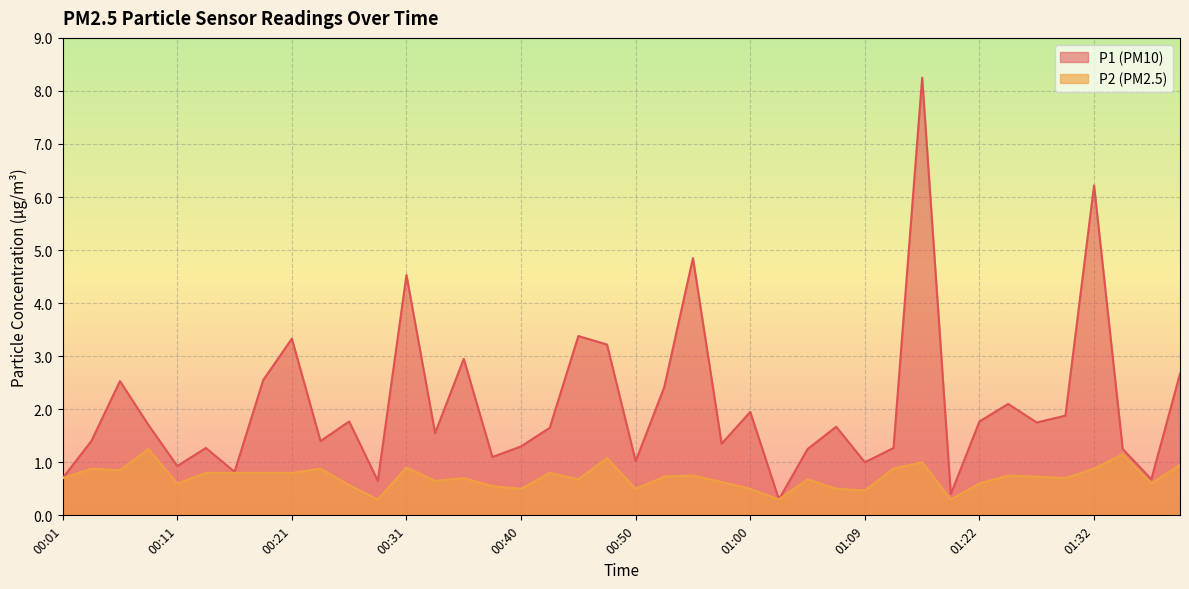

Reading left to right, list all the values displayed in this chart.

P1: 0.7	1.4	2.5	1.7	0.9	1.3	0.8	2.5	3.3	1.4	1.8	0.7	4.5	1.6	3.0	1.1	1.3	1.6	3.4	3.2	1.0	2.4	4.8	1.4	1.9	0.3	1.2	1.7	1.0	1.3	8.2	0.4	1.8	2.1	1.8	1.9	6.2	1.2	0.7	2.7
P2: 0.7	0.9	0.8	1.2	0.6	0.8	0.8	0.8	0.8	0.9	0.6	0.3	0.9	0.7	0.7	0.6	0.5	0.8	0.7	1.1	0.5	0.7	0.8	0.6	0.5	0.3	0.7	0.5	0.5	0.9	1.0	0.3	0.6	0.8	0.7	0.7	0.9	1.1	0.6	0.9